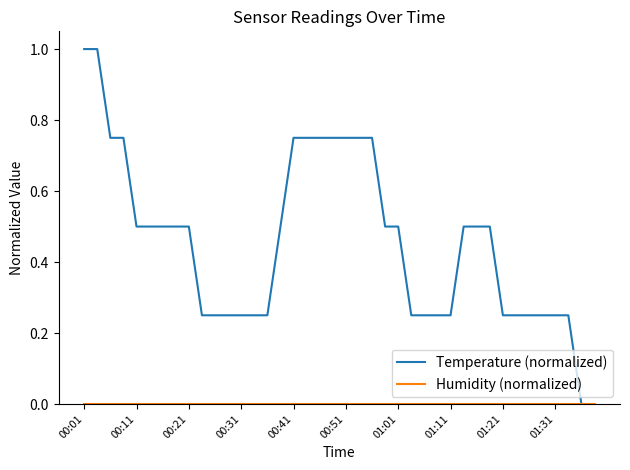

Which series has the widest spread of values?

Temperature (normalized)